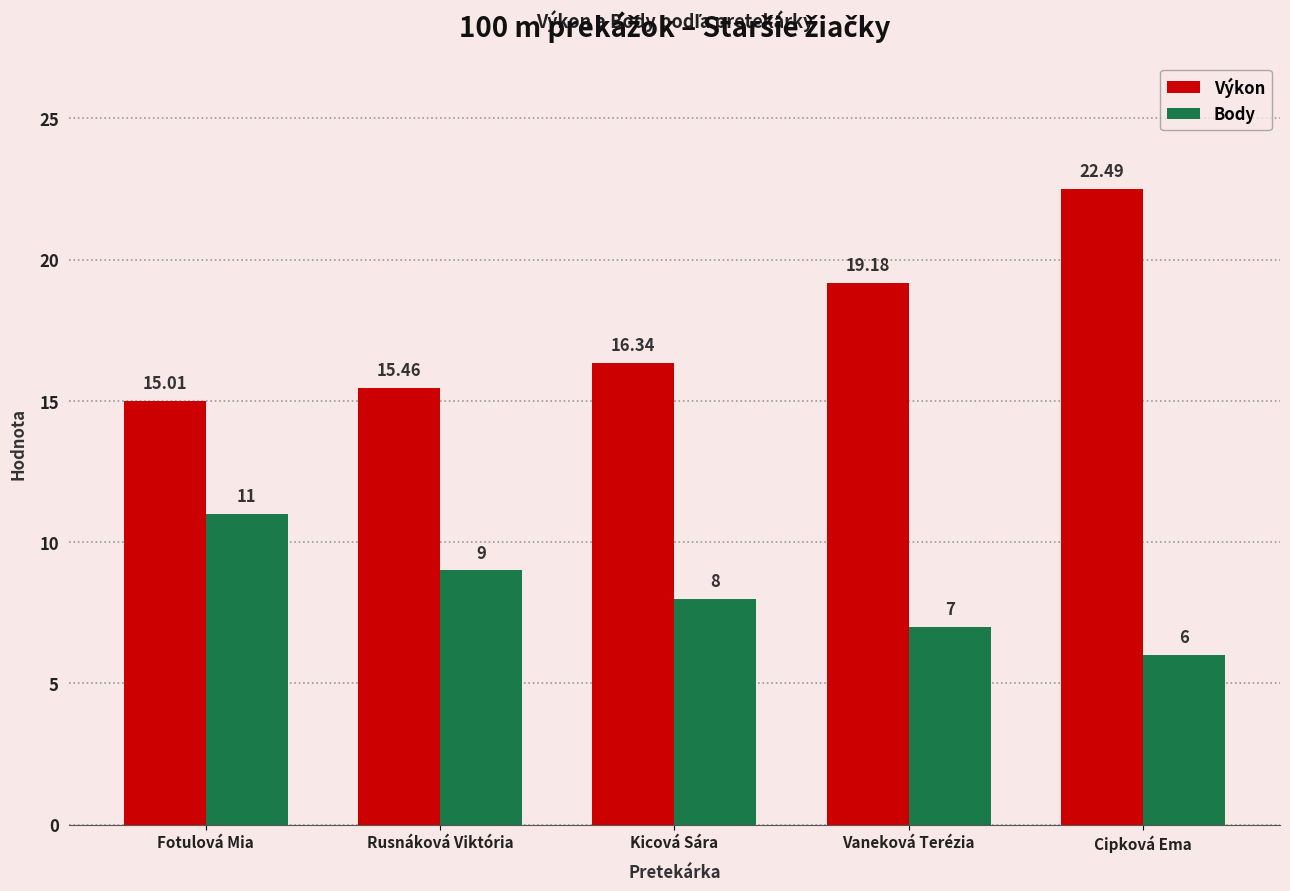

What is the difference between the second highest and second lowest values in the Body series?

2.0